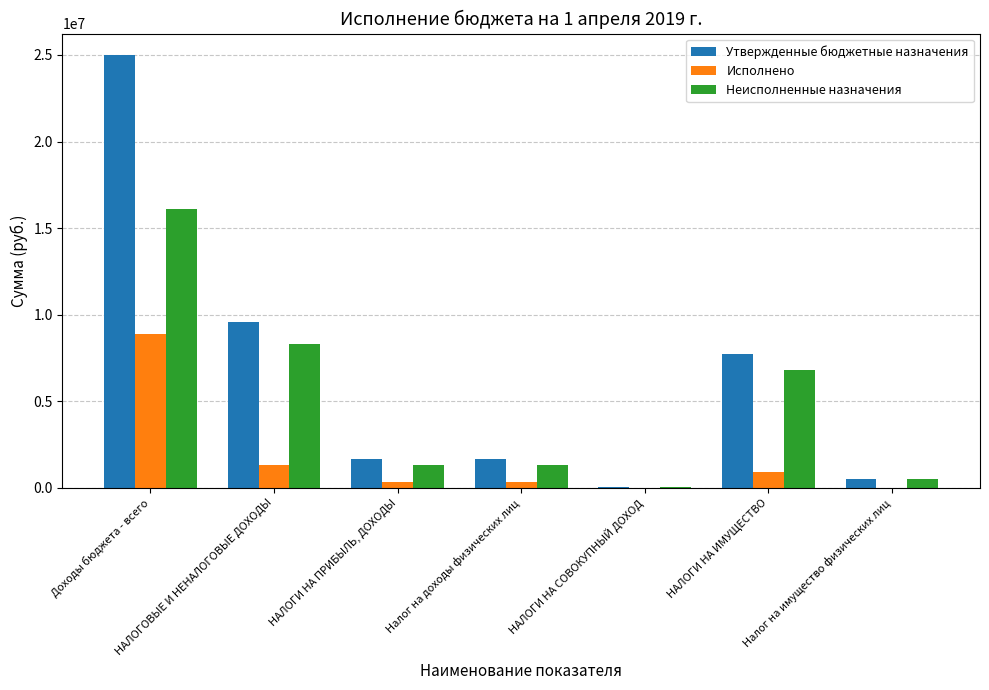

What is the greatest value displayed?

24983200.0